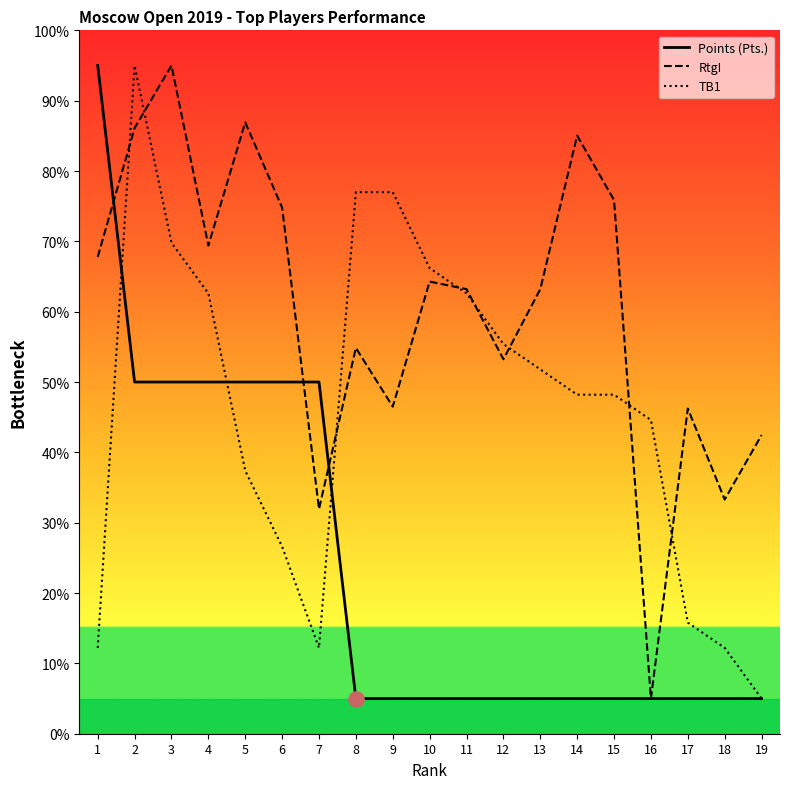

What is the difference between the highest and lowest values at 3?

45.0